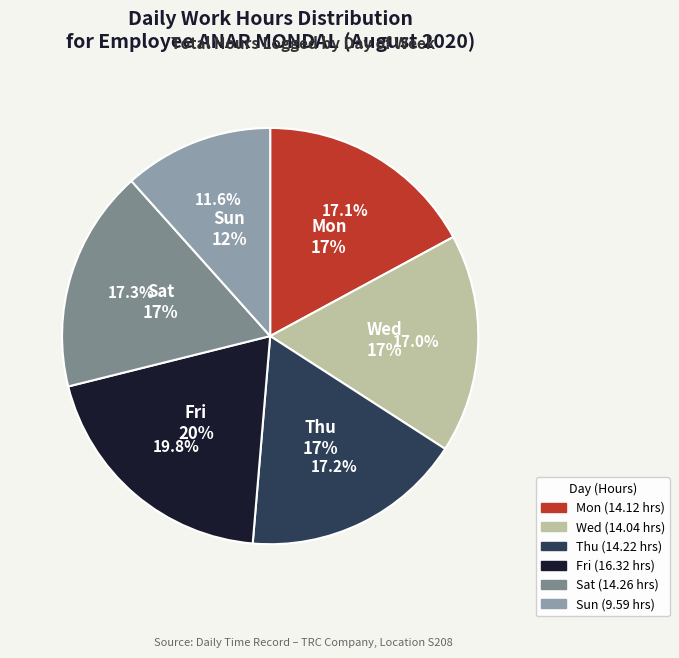

Does Fri represent more than half of the total?

No